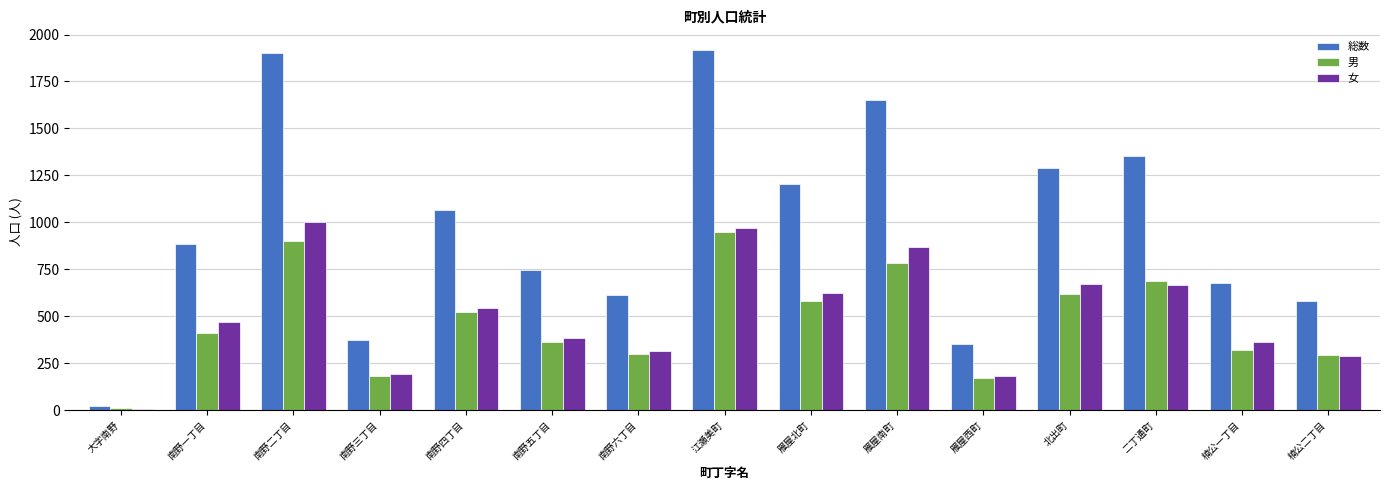

What is the label of the 13th bar from the left?

二丁通町